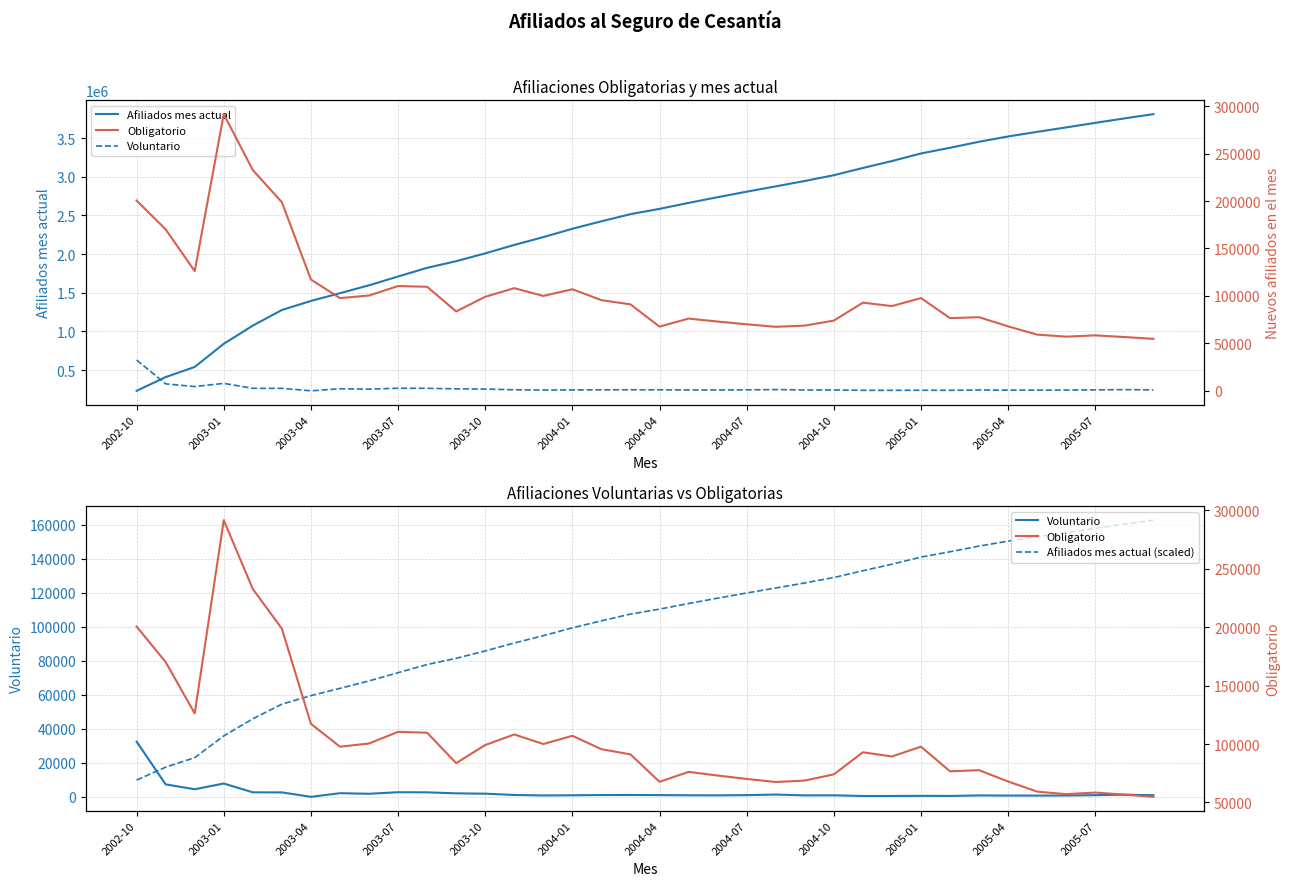

The Voluntario series shows 1355.0 at 34. True or false?

True